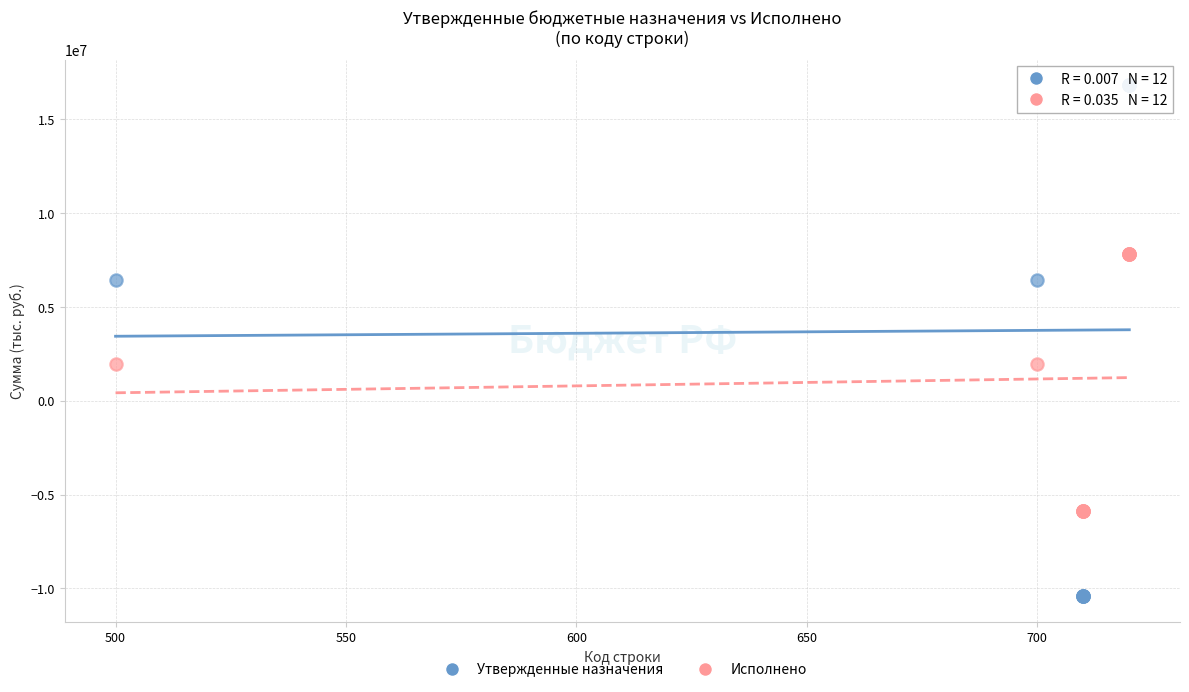

Which series reaches the maximum Y coordinate?

Утвержденные назначения